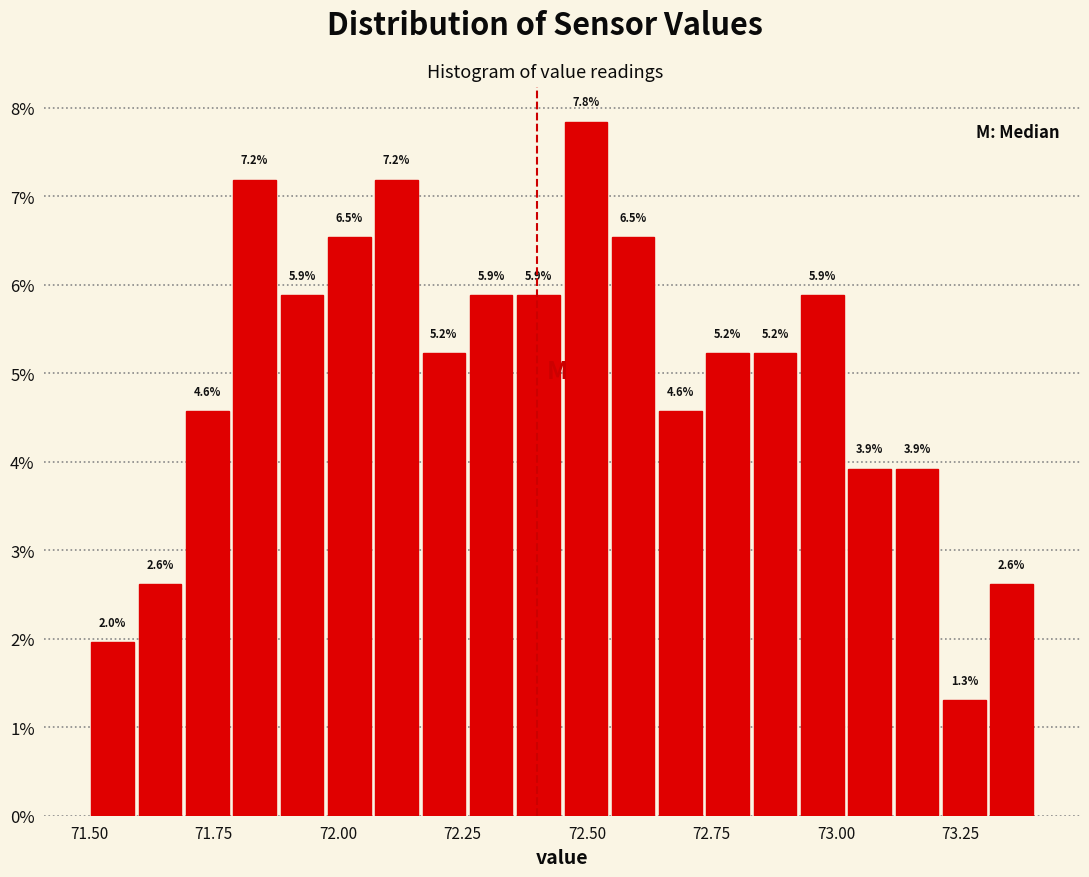

Around what value on the x-axis is the tallest bar? Give the approximate position of its centre, as read against the axis.

72.50